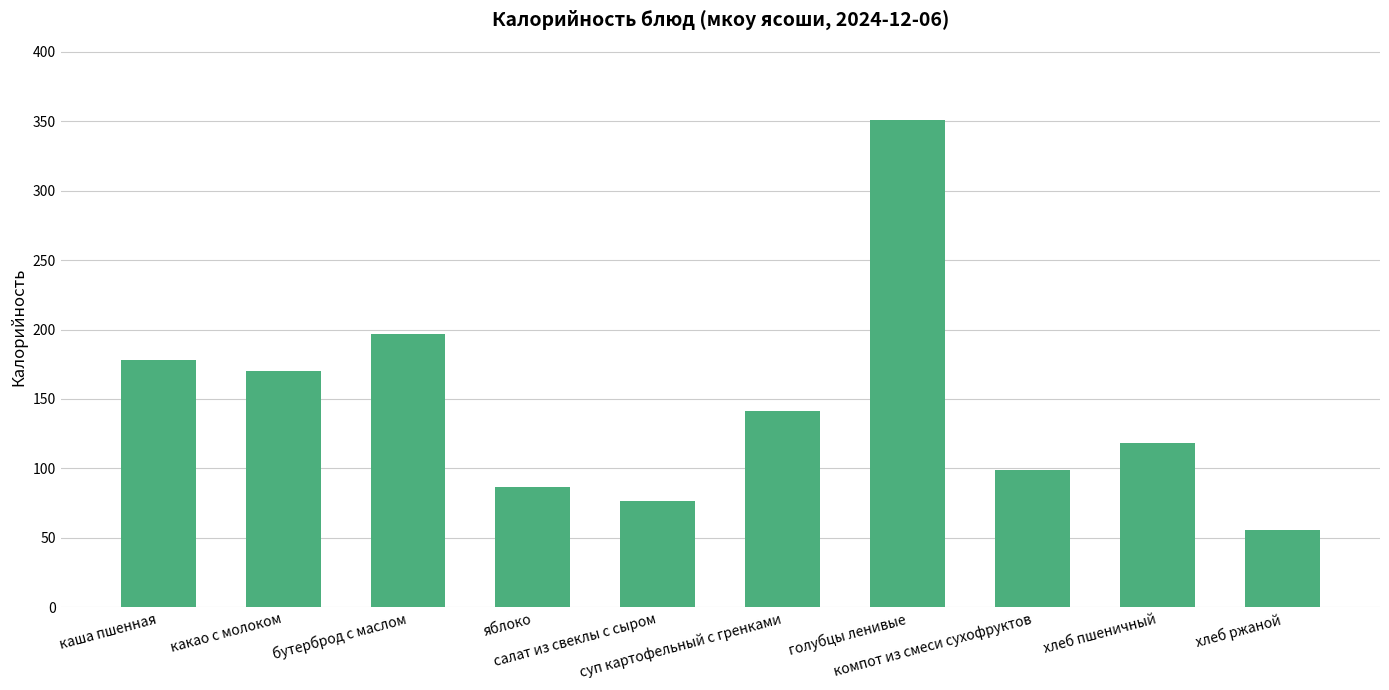

Which category has the highest value across all series?

голубцы ленивые